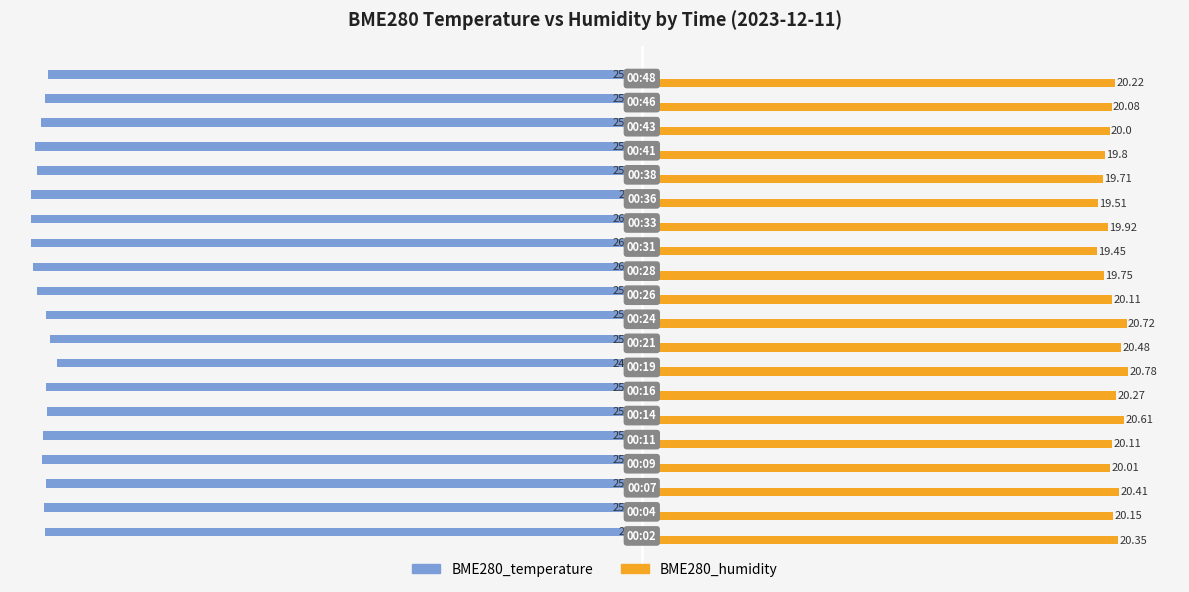

At how many categories does at least one series exceed 5?

20